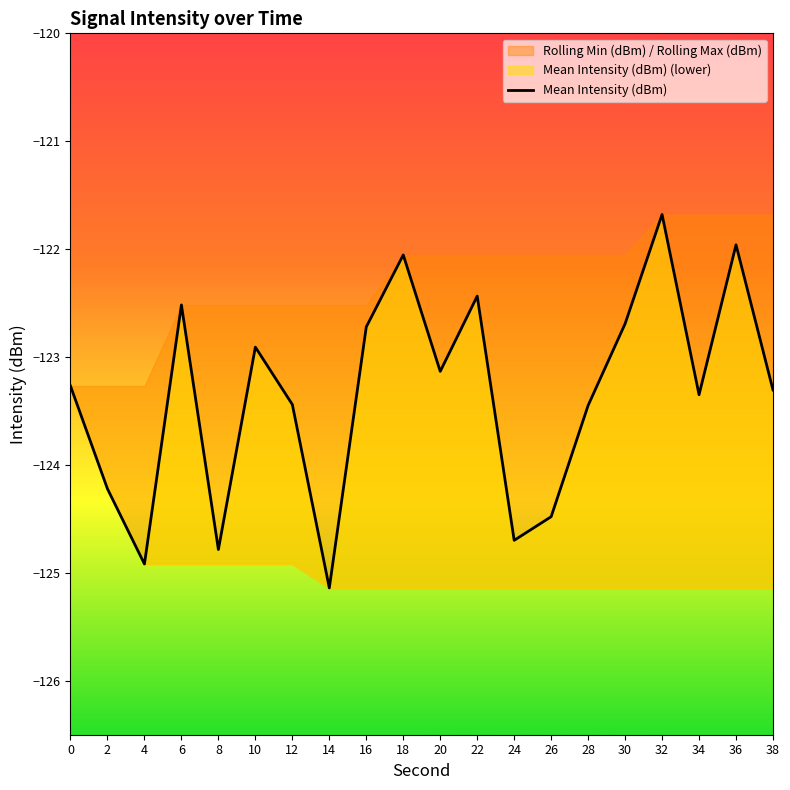

Reading left to right, list all the values displayed in this chart.

-123.3	-124.2	-124.9	-122.5	-124.8	-122.9	-123.4	-125.1	-122.7	-122.1	-123.1	-122.4	-124.7	-124.5	-123.4	-122.7	-121.7	-123.3	-122.0	-123.3